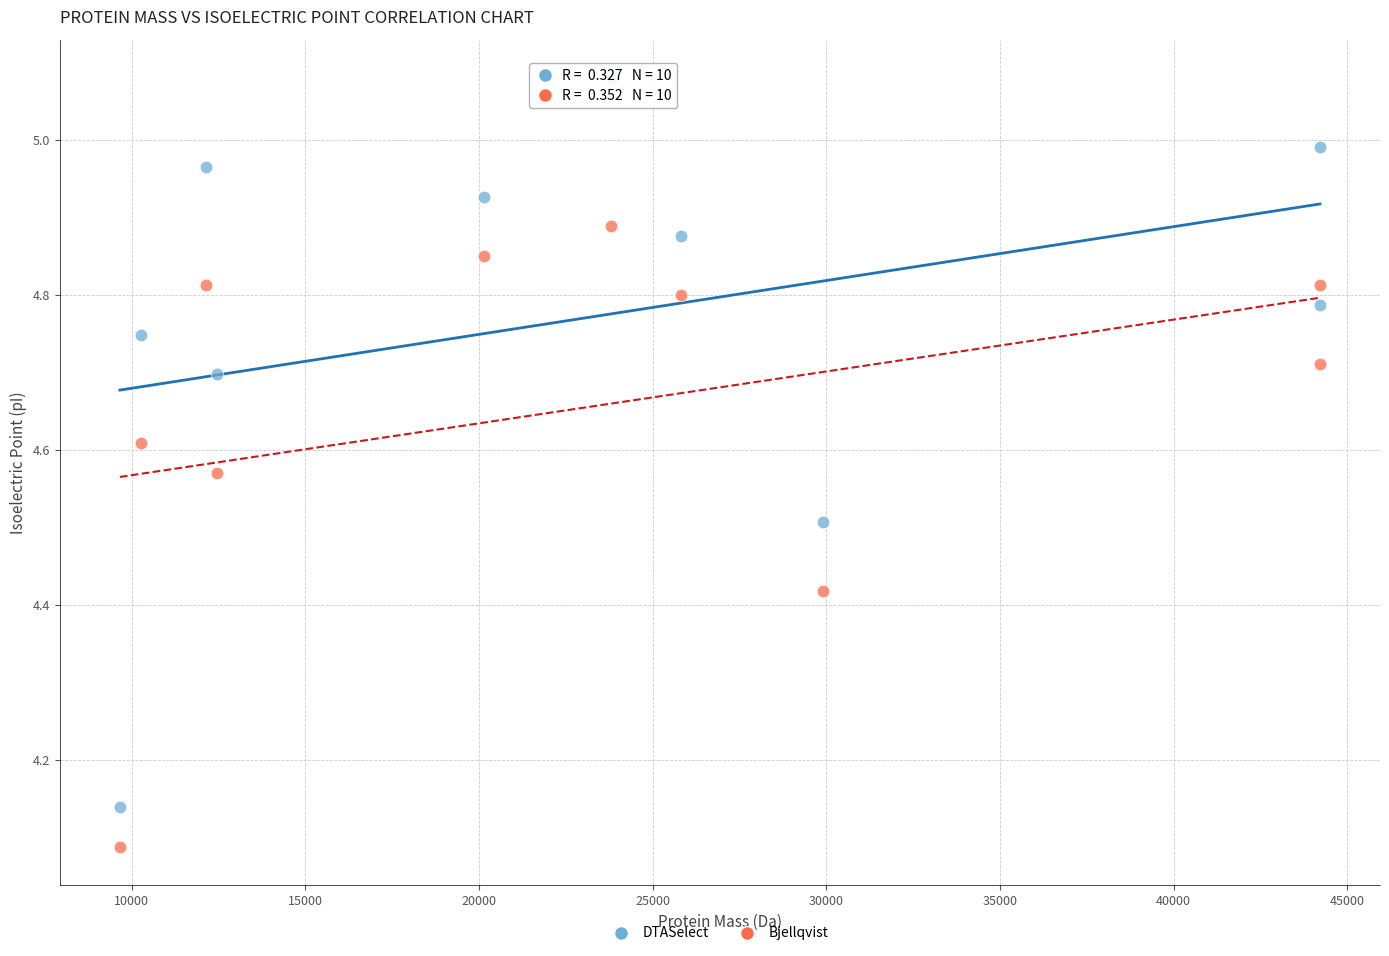

Which series contains the lowest Y value?

Bjellqvist